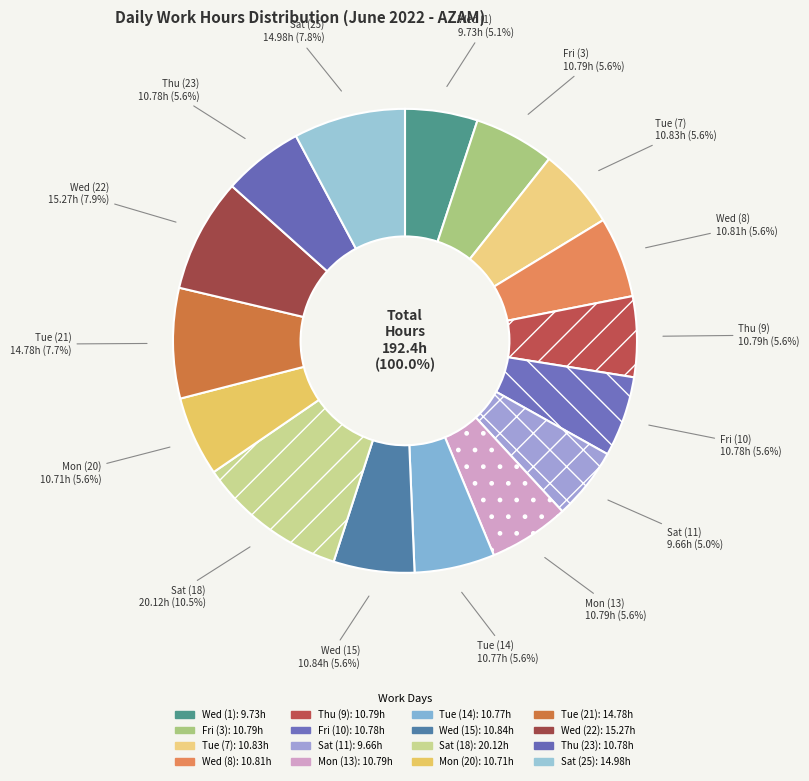

To the nearest percent, what is the difference between the largest and smallest slice percentages?

5%